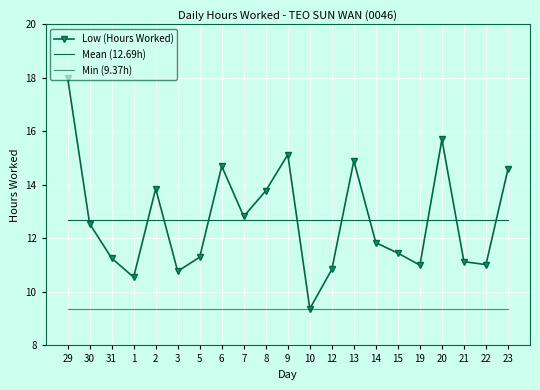

What is the difference between the maximum and minimum values?

8.6